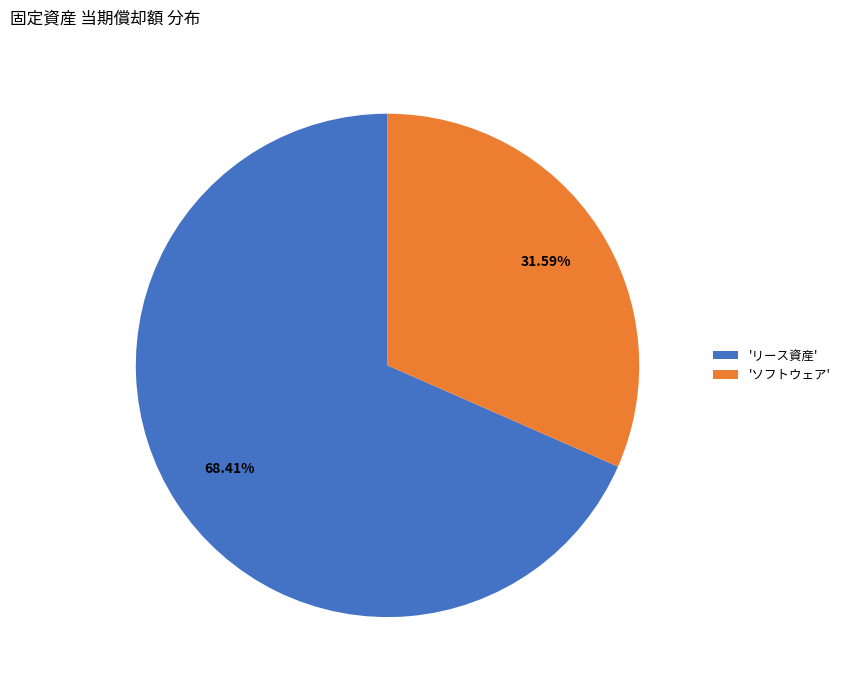

Between 'ソフトウェア' and 'リース資産', which is larger?

'リース資産'